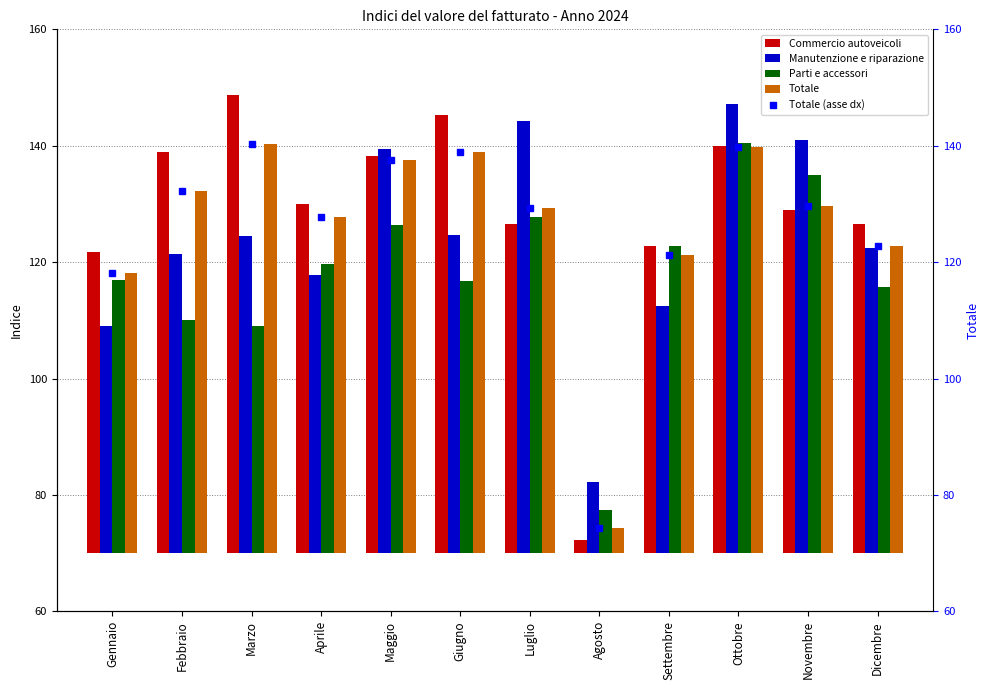

At which category is the sum across all series the highest?

Ottobre